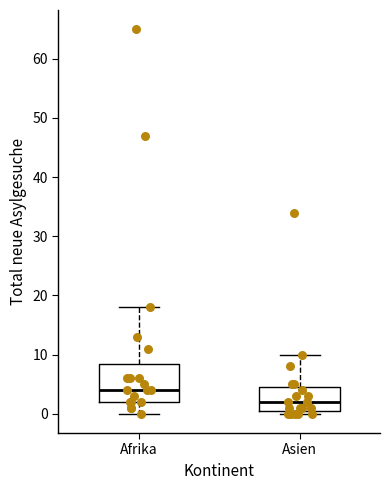

Where is the upper edge of the box for Afrika on the y-axis? The values are not printed on the chart, so give them approximately, as read against the axis.

9